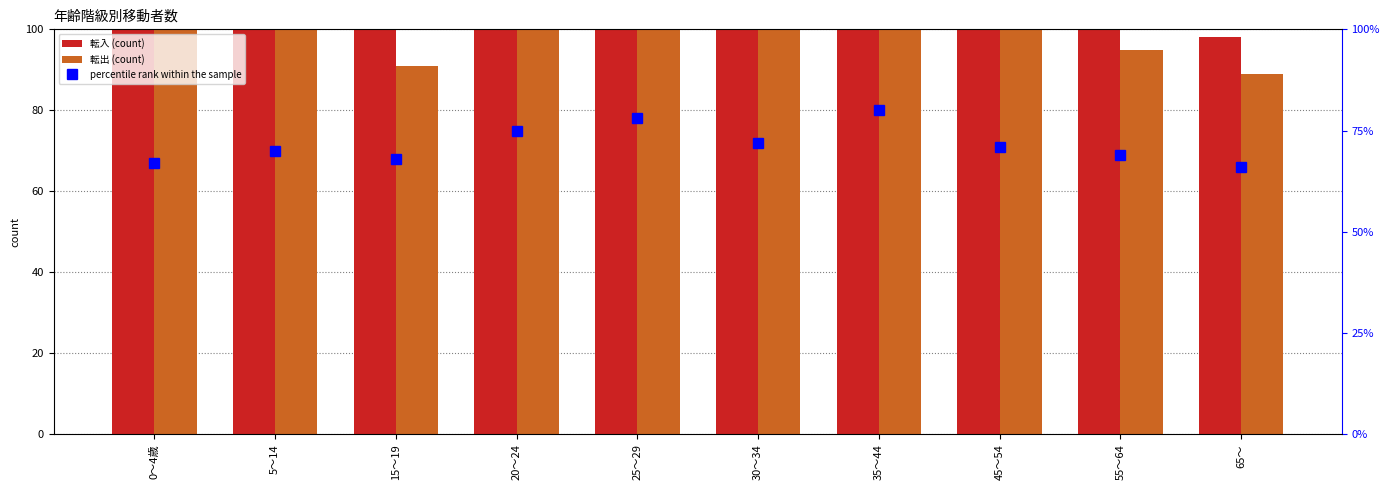

What value does the 転入 series have at 5～14?

108